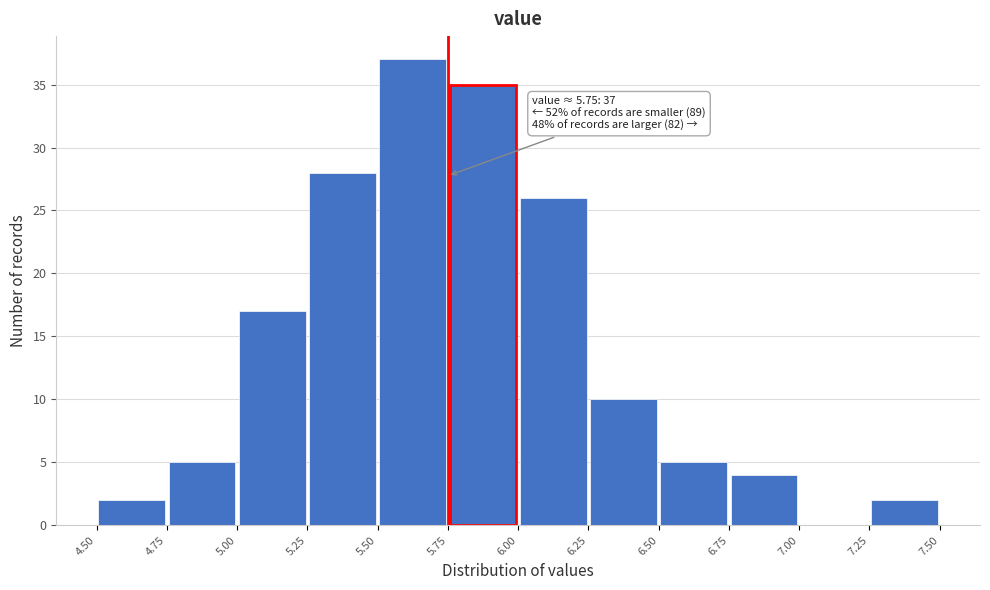

Which range on the x-axis has the tallest bar?

5.50 to 5.75